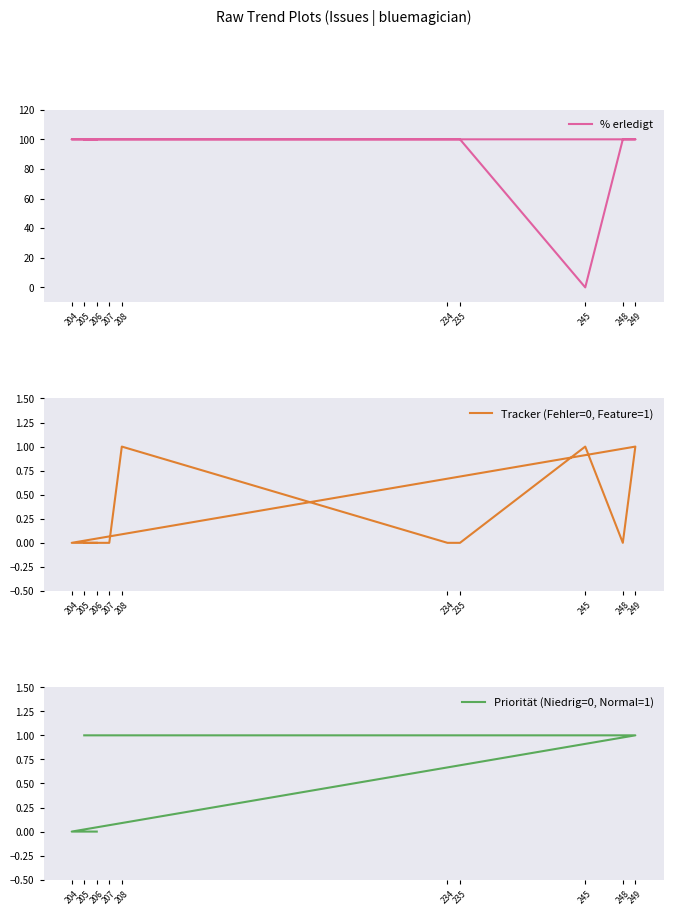

What is the highest value of the Tracker (Fehler=0, Feature=1) series?

1